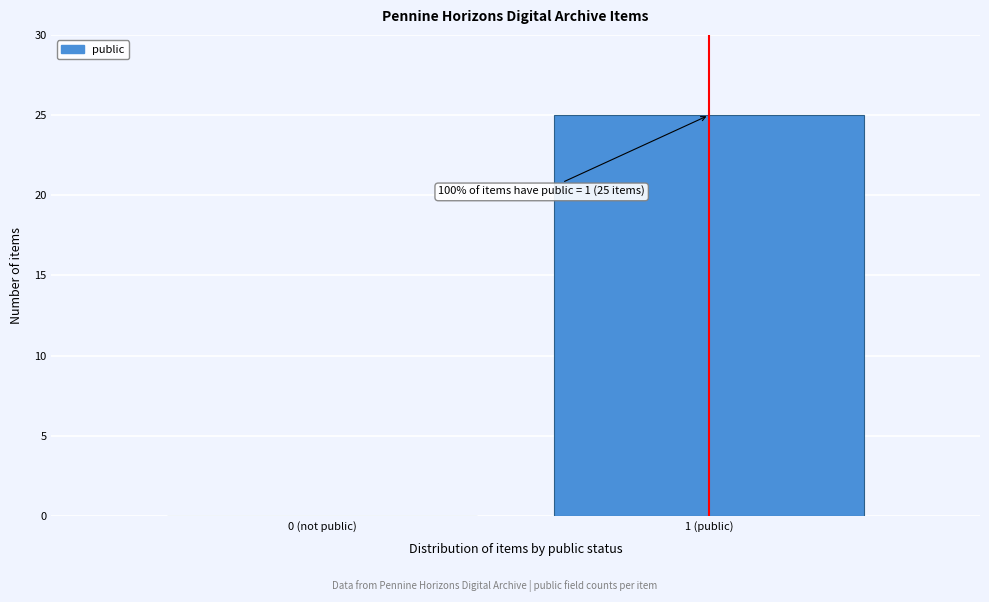

Reading left to right, extract all data points from this chart.

0 (not public)=0	1 (public)=25